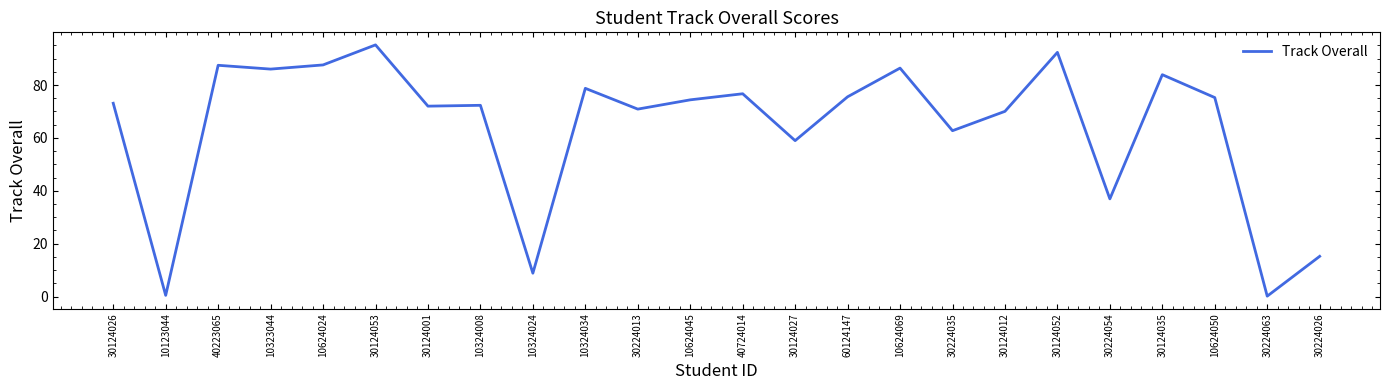

At which label does the data first exceed 74?

40223065